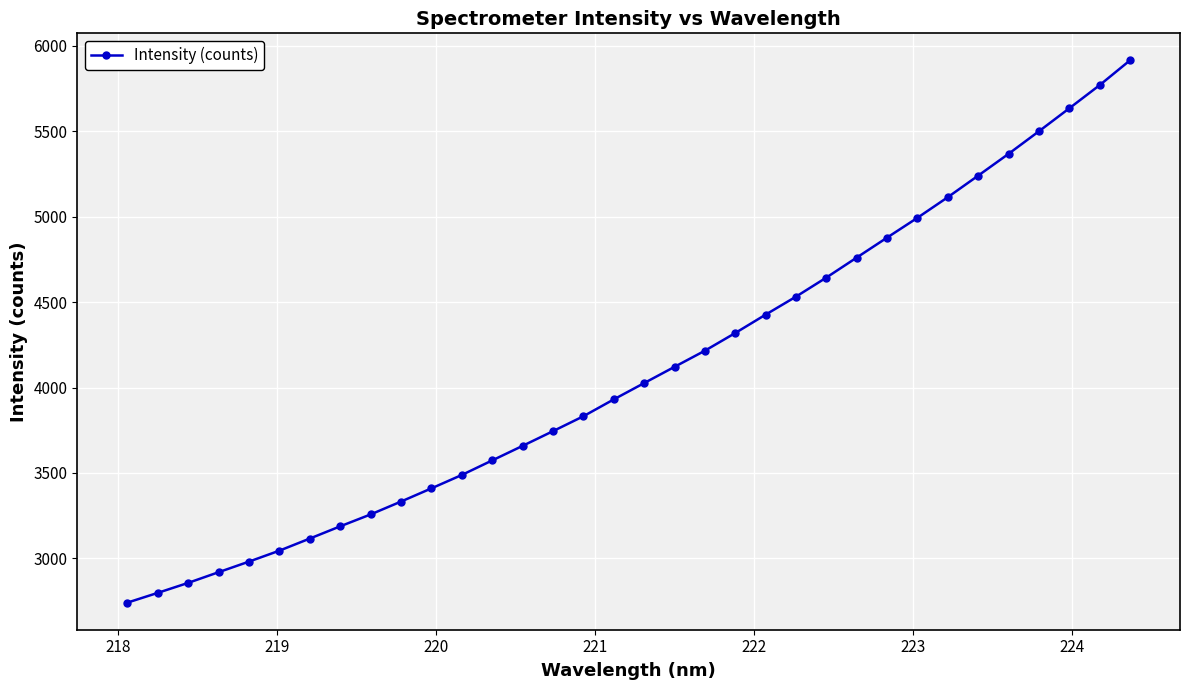

What is the greatest value displayed?

5915.3